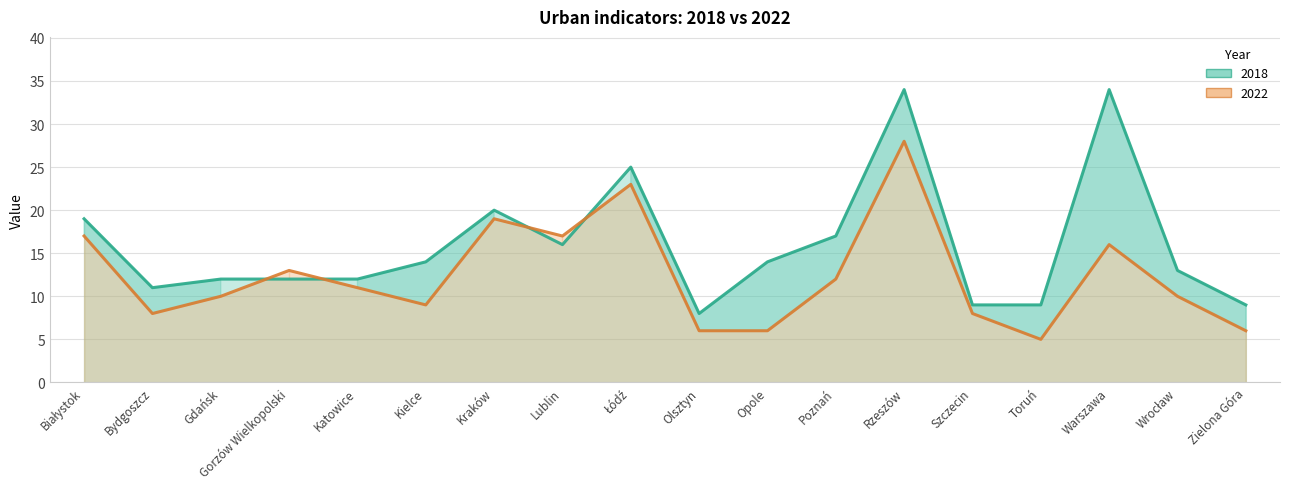

List the labels in order of 2022 value, smallest first.

Toruń, Olsztyn, Opole, Zielona Góra, Bydgoszcz, Szczecin, Kielce, Gdańsk, Wrocław, Katowice, Poznań, Gorzów Wielkopolski, Warszawa, Białystok, Lublin, Kraków, Łódź, Rzeszów